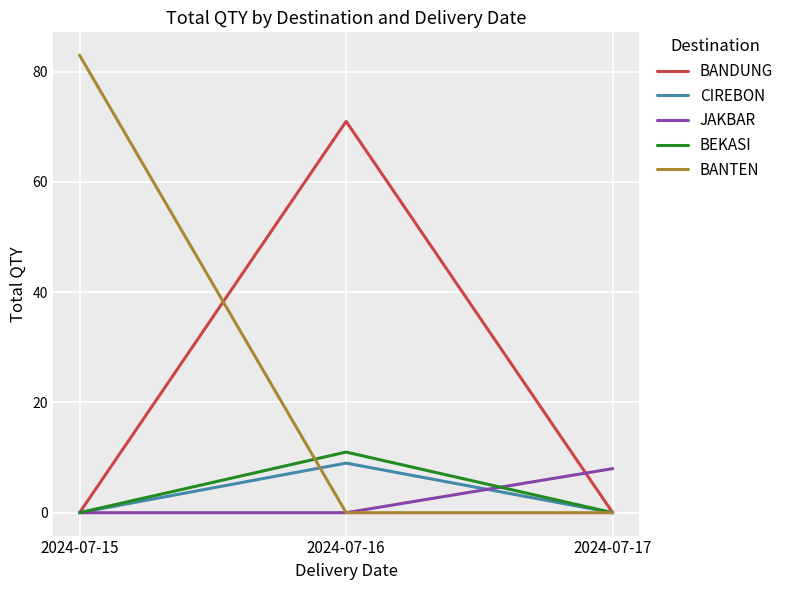

Reading right to left, transcribe all the data shown in this chart.

BANDUNG: 2024-07-17=0	2024-07-16=71	2024-07-15=0
CIREBON: 2024-07-17=0	2024-07-16=9	2024-07-15=0
JAKBAR: 2024-07-17=8	2024-07-16=0	2024-07-15=0
BEKASI: 2024-07-17=0	2024-07-16=11	2024-07-15=0
BANTEN: 2024-07-17=0	2024-07-16=0	2024-07-15=83